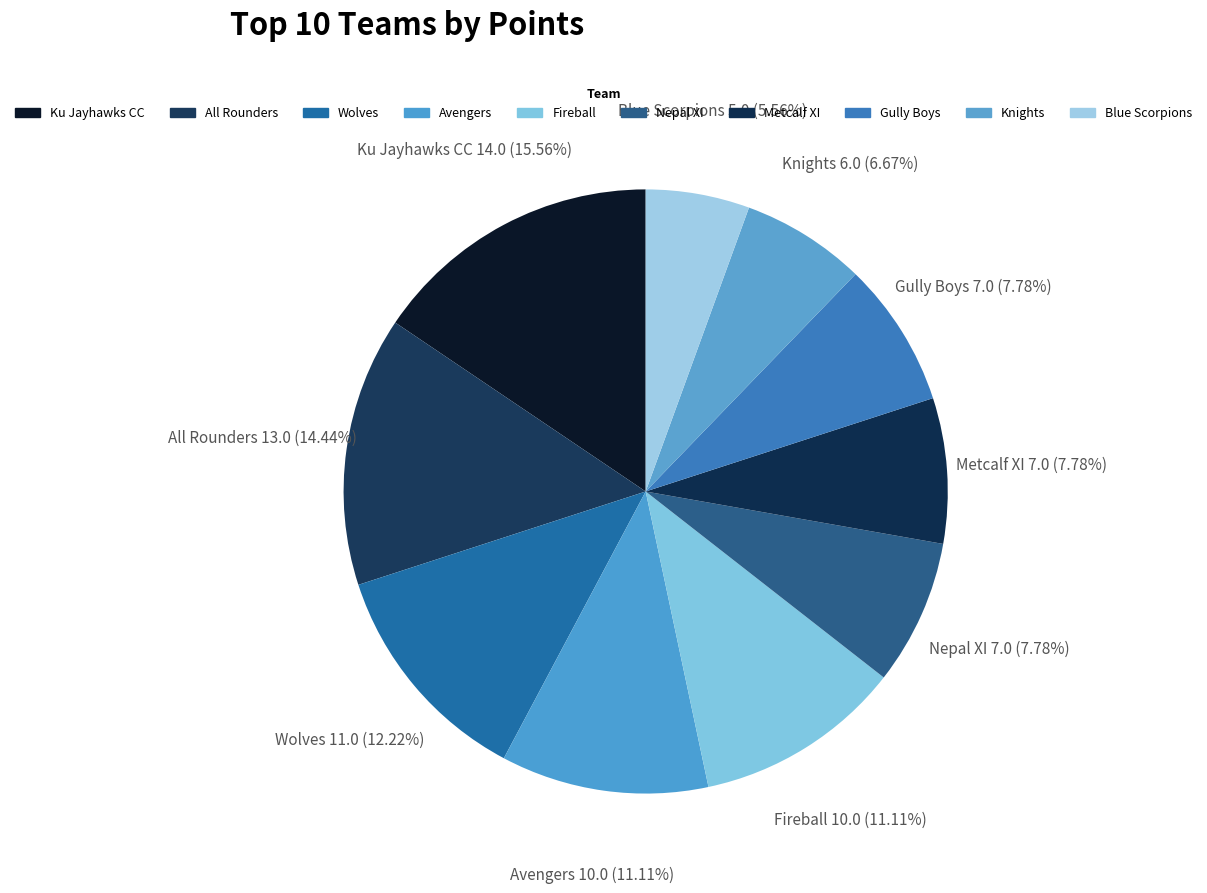

Does any single category account for the majority?

No